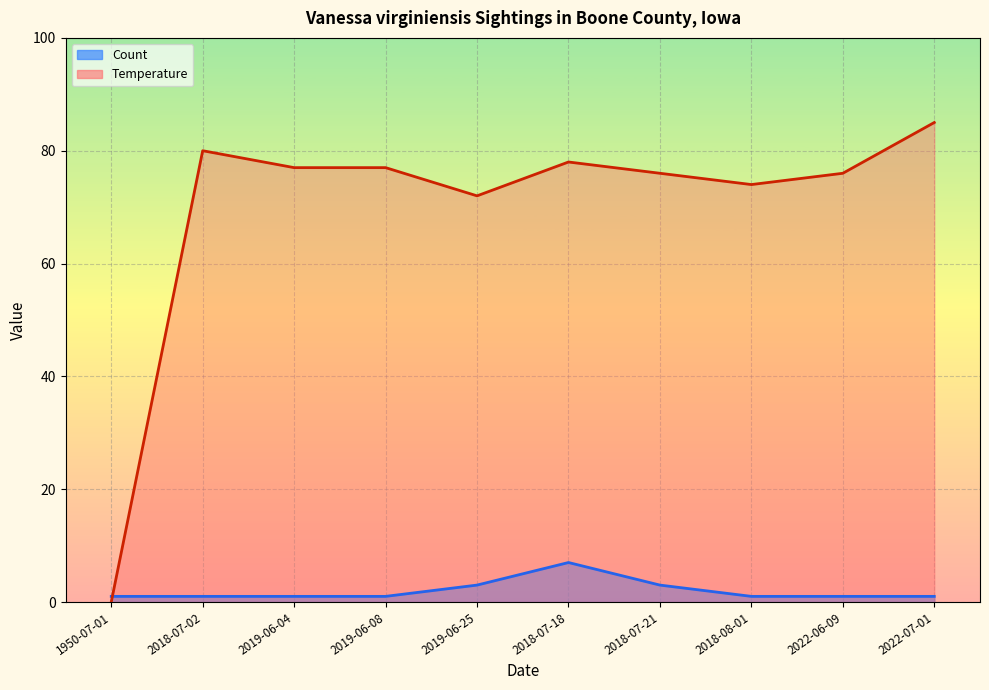

Which has a higher value, 1950-07-01 or 2018-07-18?

2018-07-18